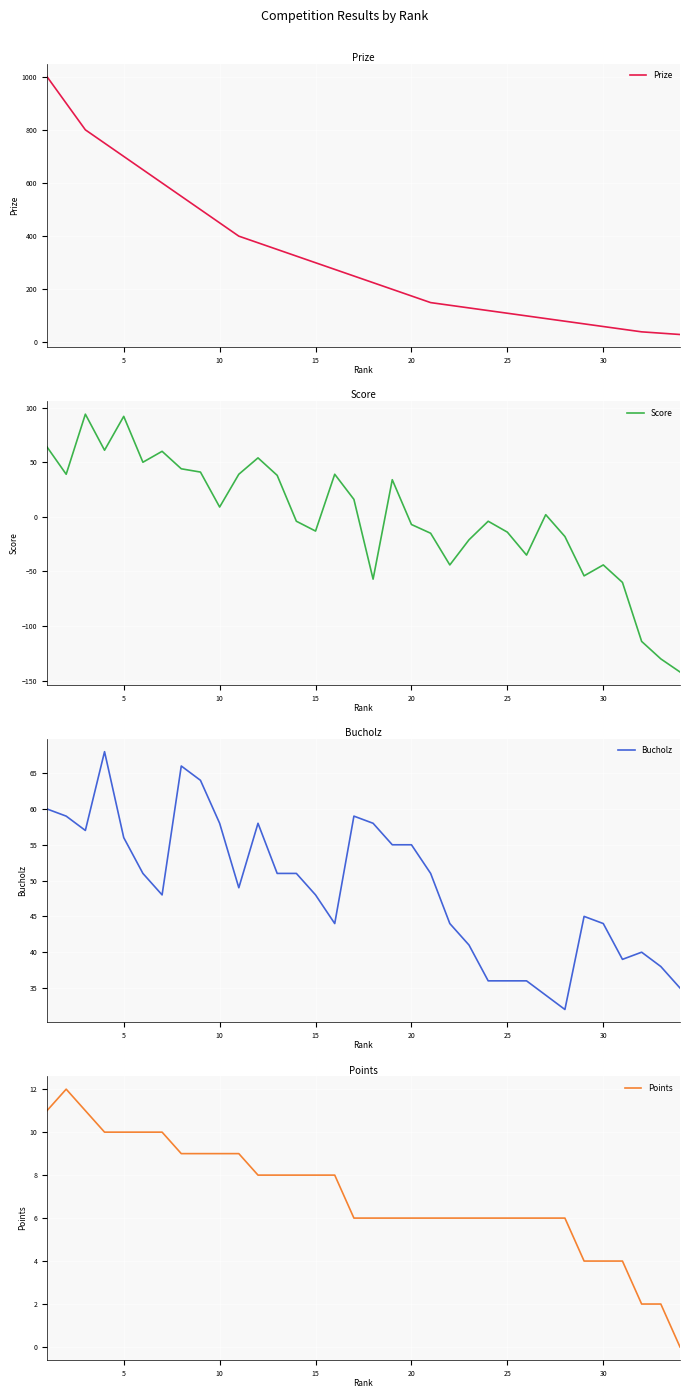

What is the lowest value of the Score series?

-142